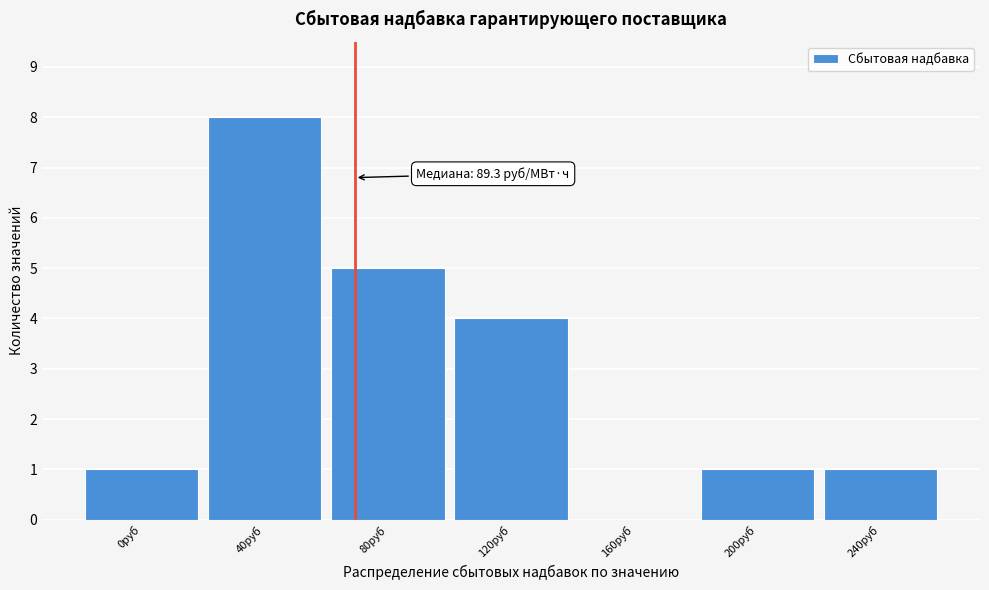

Reading left to right, extract all data points from this chart.

0руб=1	40руб=8	80руб=5	120руб=4	160руб=0	200руб=1	240руб=1